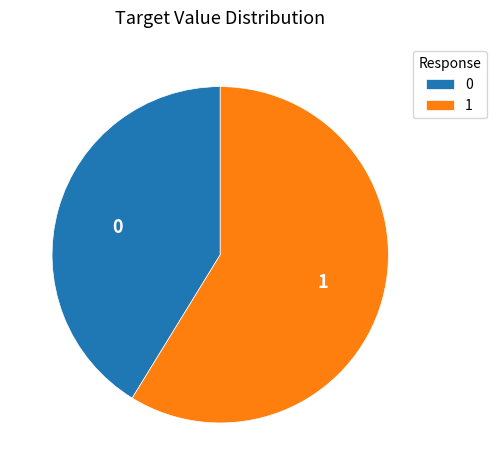

Is 1 the majority of the pie?

Yes